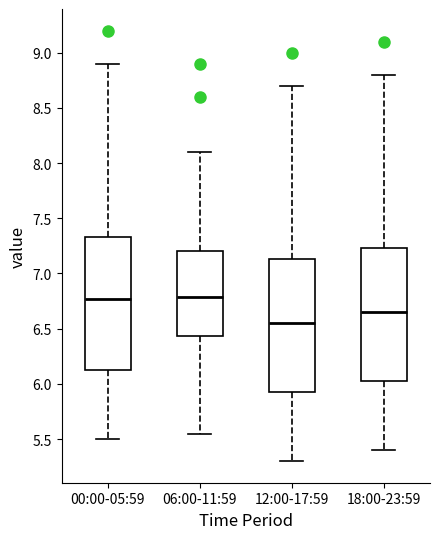

Reading left to right, read every box against the y-axis: the position of its median line, the range the box covers, and the ends of its whiskers. The values are not printed on the chart, so give them approximately, as read against the axis.

00:00-05:59: median 6.75, box 6.10 to 7.35, whiskers 5.50 to 8.90
06:00-11:59: median 6.80, box 6.45 to 7.20, whiskers 5.55 to 8.10
12:00-17:59: median 6.55, box 5.90 to 7.15, whiskers 5.30 to 8.70
18:00-23:59: median 6.65, box 6.00 to 7.25, whiskers 5.40 to 8.80